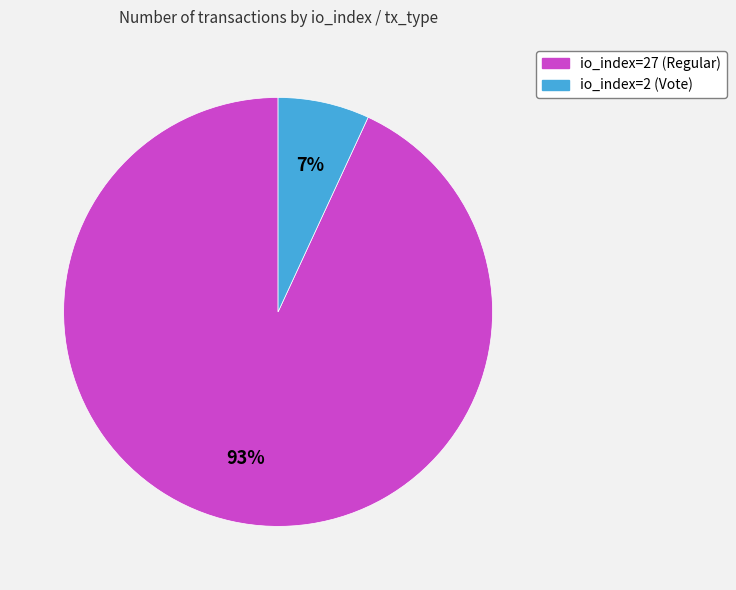

Between io_index=2 (Vote) and io_index=27 (Regular), which is larger?

io_index=27 (Regular)